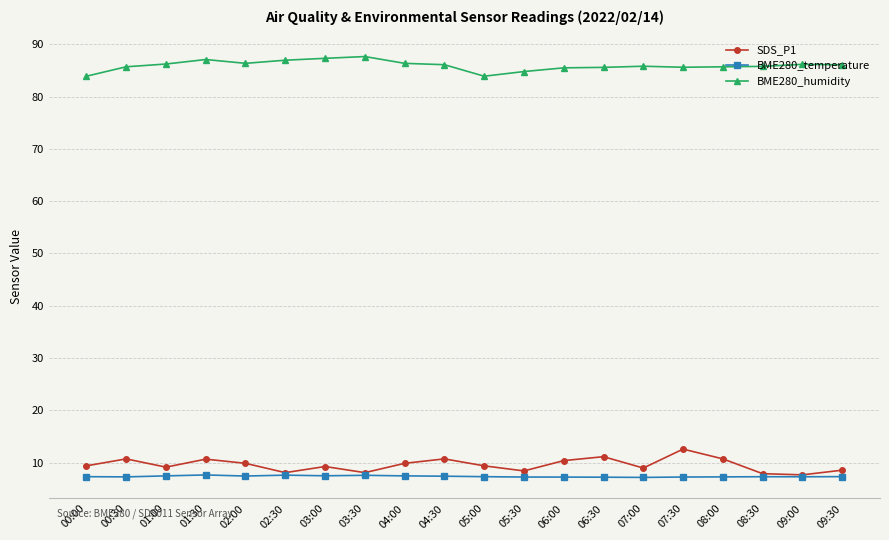

What is the minimum value for BME280_temperature?

7.2